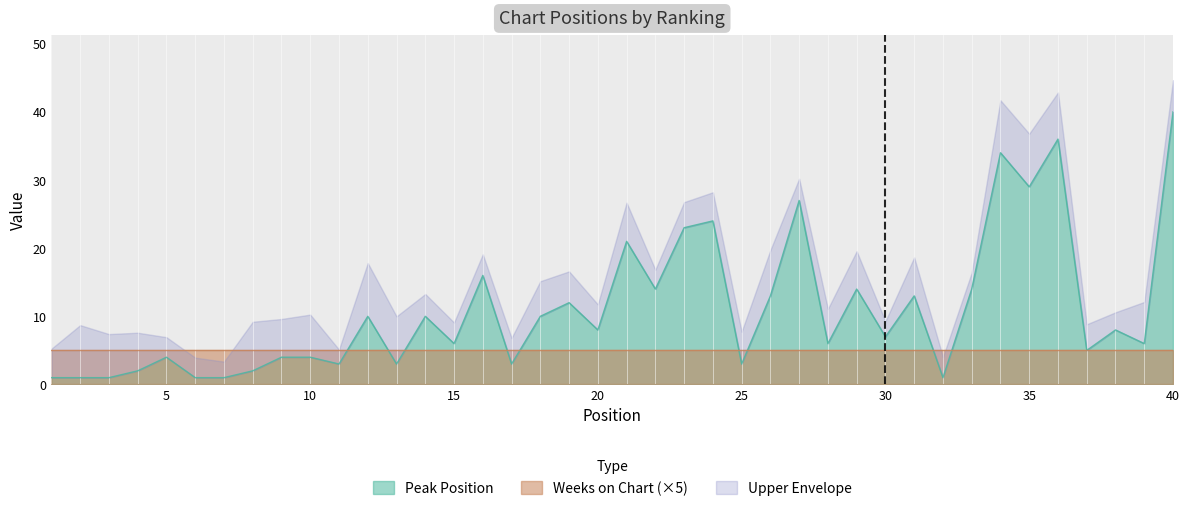

What is the ratio of the value at 40 to the value at 37?

8.0